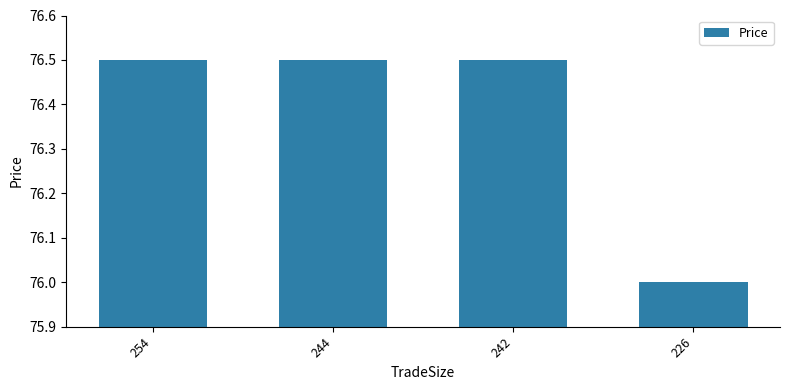

Reading left to right, what are all the values shown in this chart?

254=76.5	244=76.5	242=76.5	226=76.0